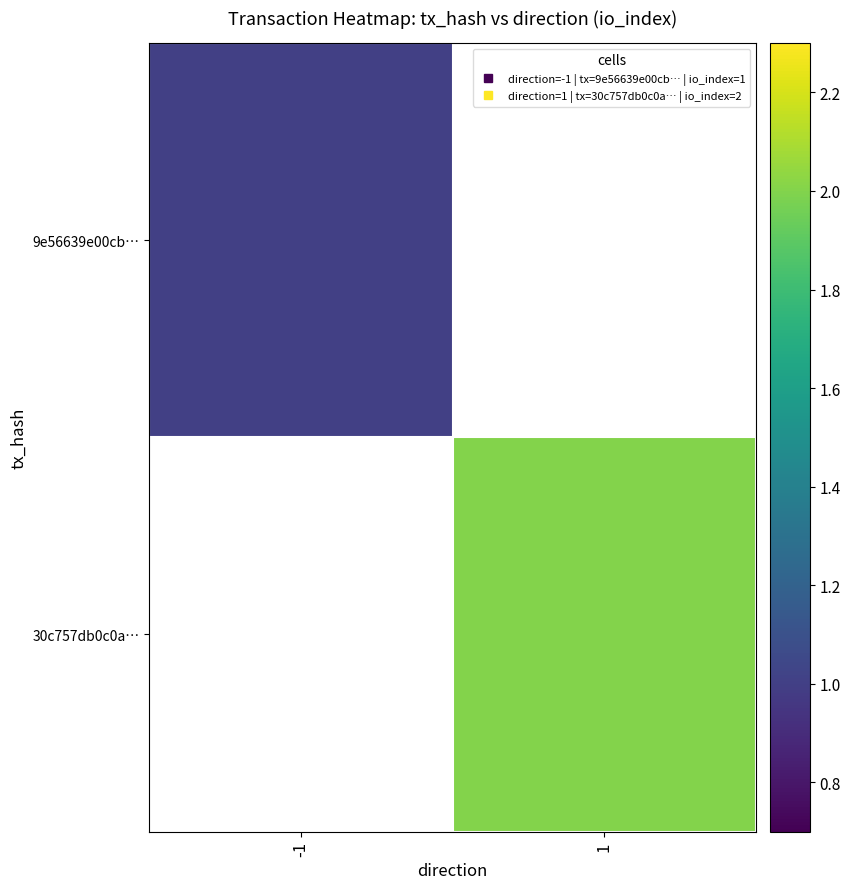

The 30c757db0c0a… series shows 3.1 at 1. True or false?

False